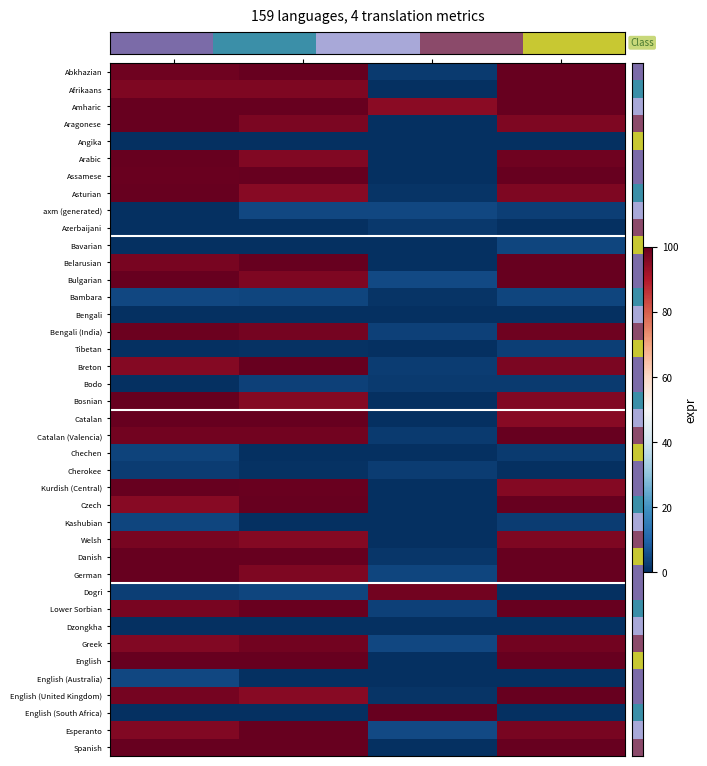

Between translated
% and failing
%, which series saw the biggest shift?

Aragonese